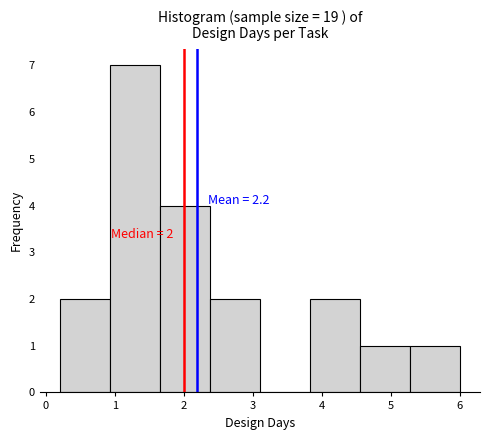

Over which range of the x-axis is the bar tallest?

0.9 to 1.7